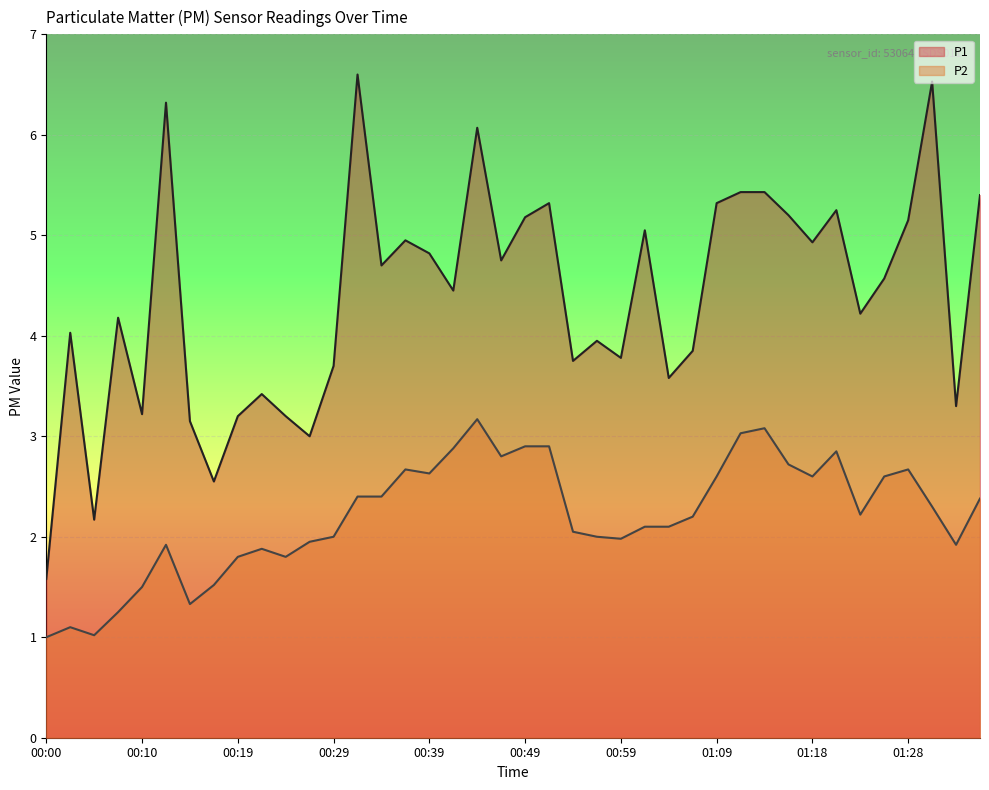

What is the average value of the P2 series?

2.2